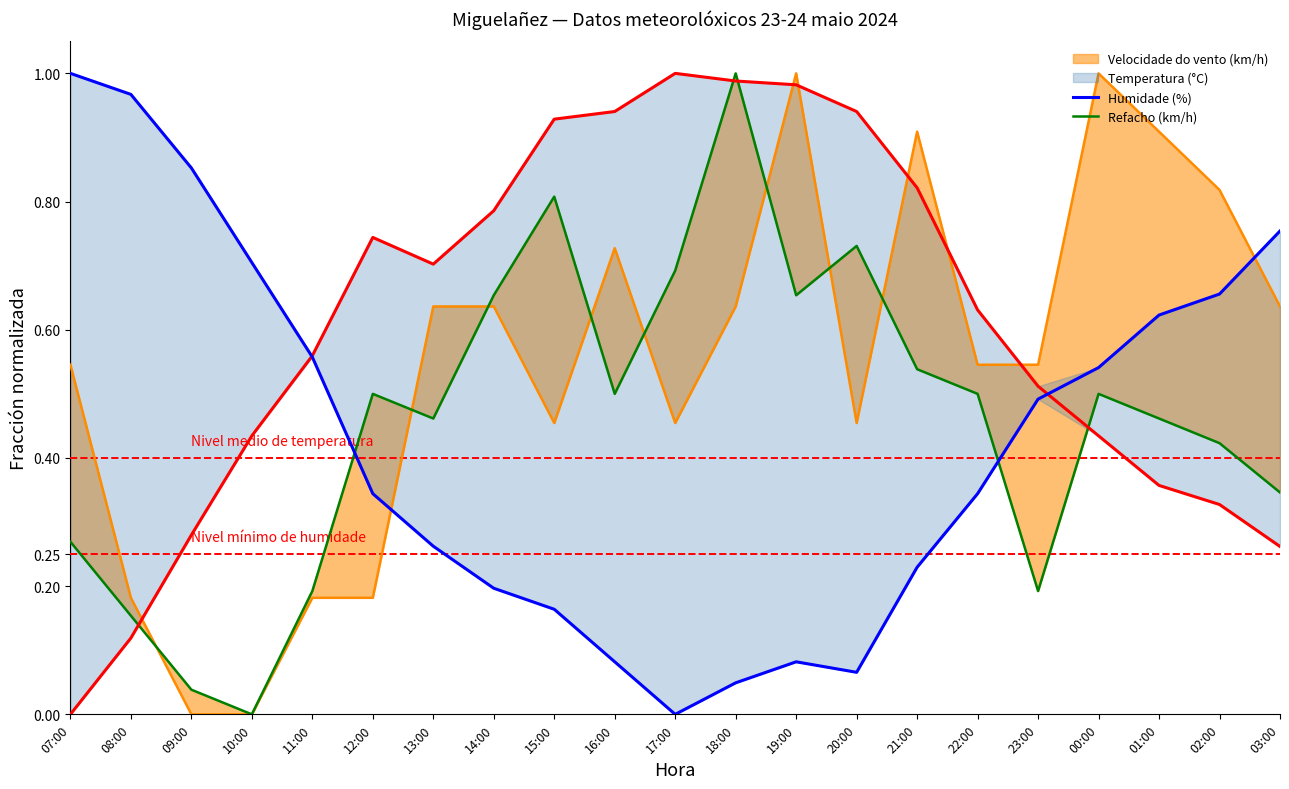

At which category is the sum across all series the highest?

19:00